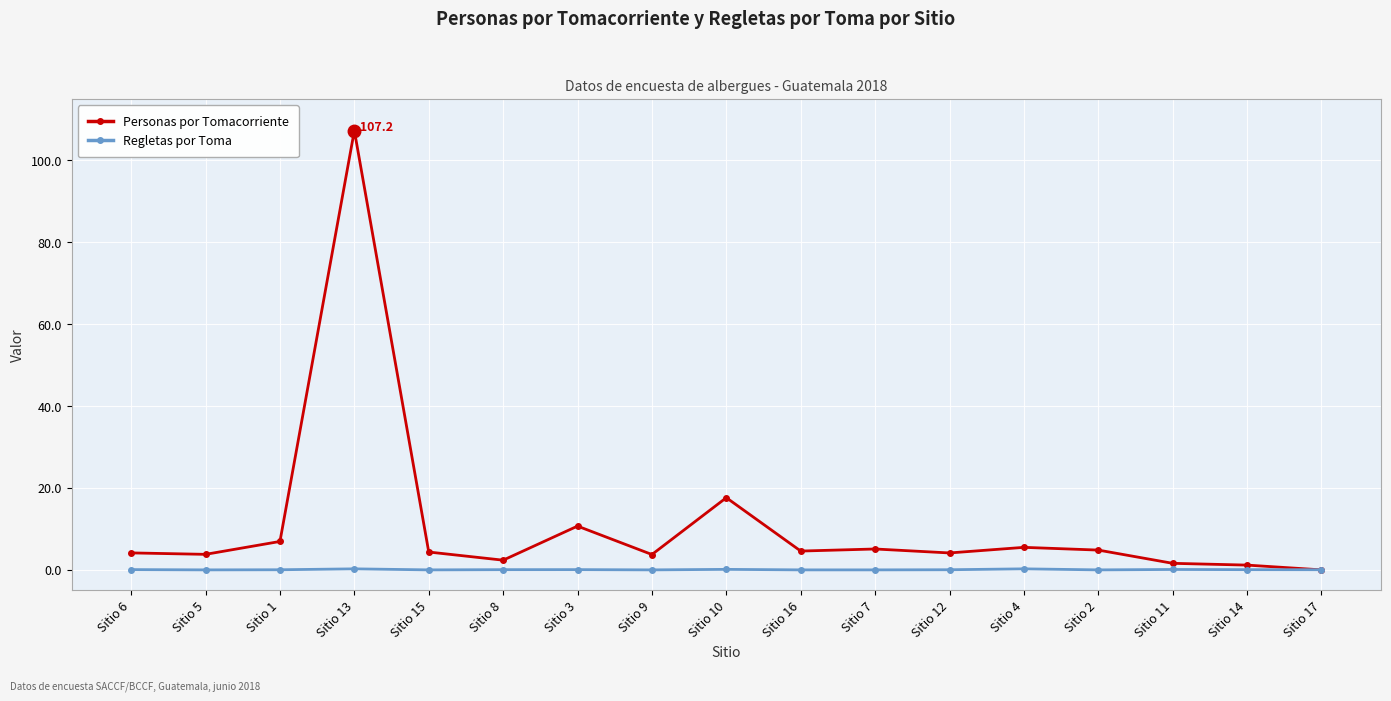

True or false: Personas por Tomacorriente has a value of 5.1 at Sitio 7.

True